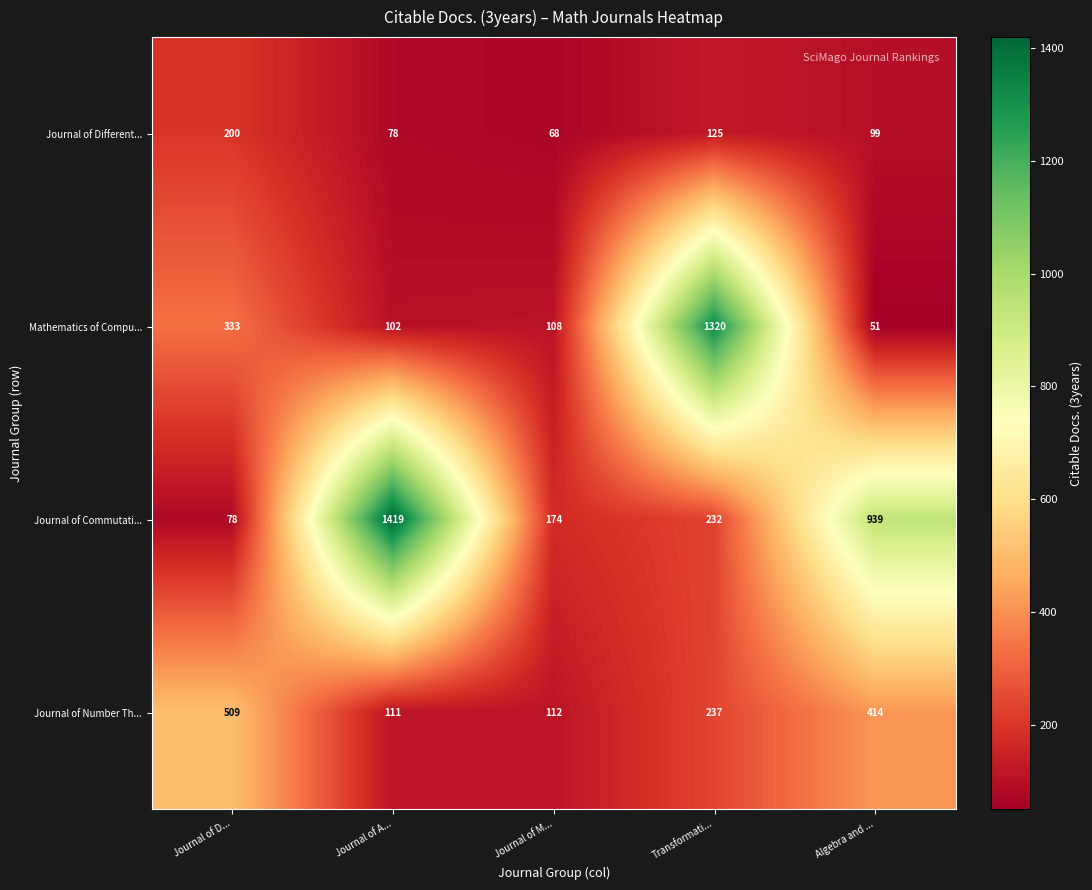

Which label corresponds to the largest value in the chart?

Journal of A...